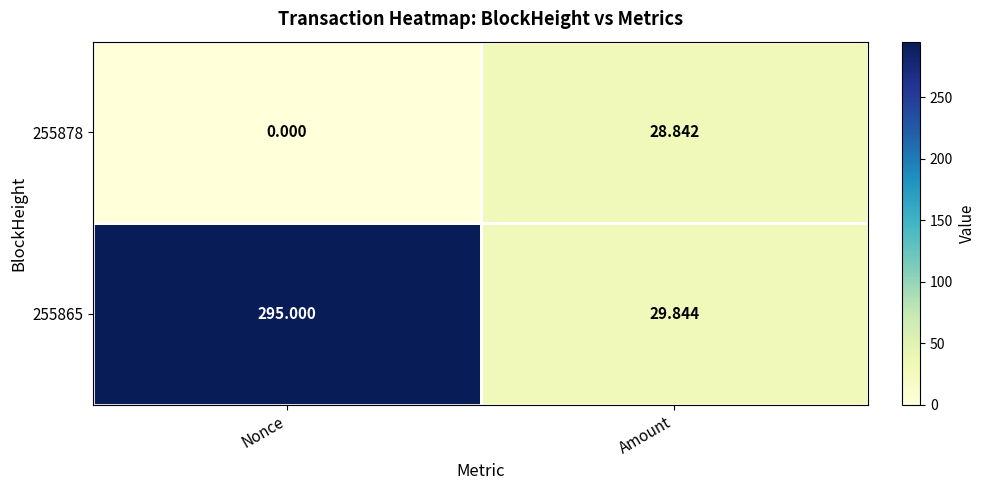

At which label does 255865 reach its minimum?

Amount